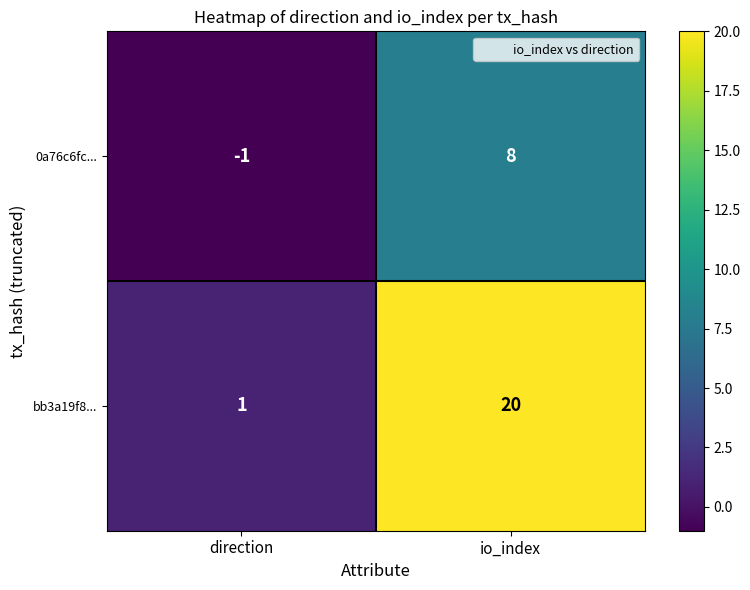

How many distinct data groups are displayed?

2